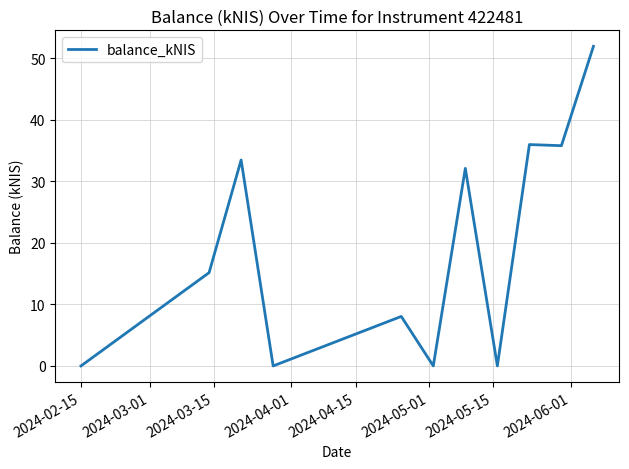

What is the maximum value shown in the chart?

52.0